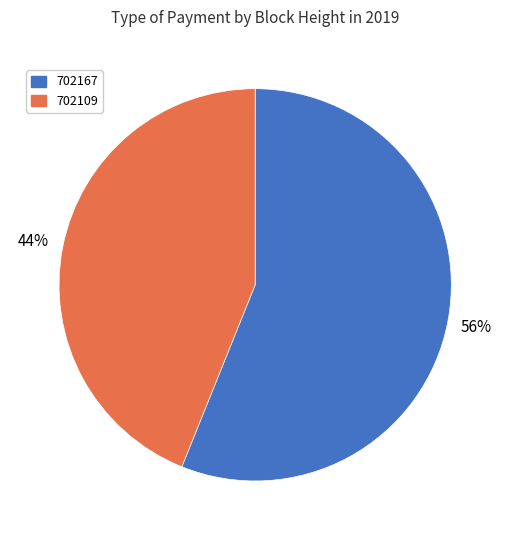

How many slices are in this pie chart?

2